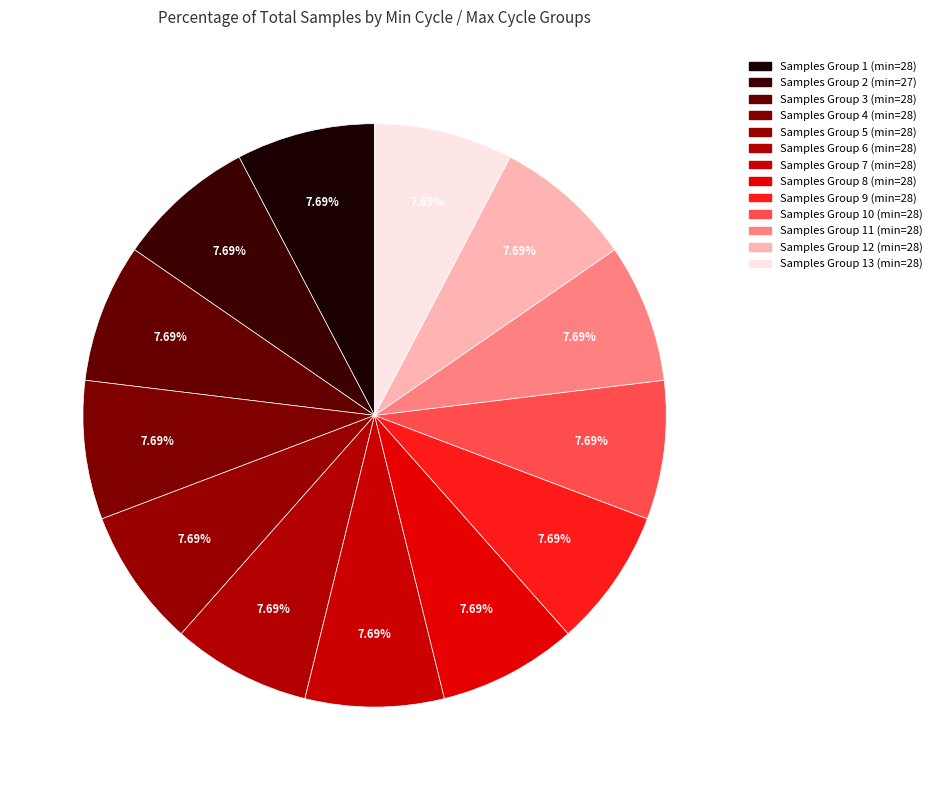

To the nearest percent, what is the average slice percentage?

8%